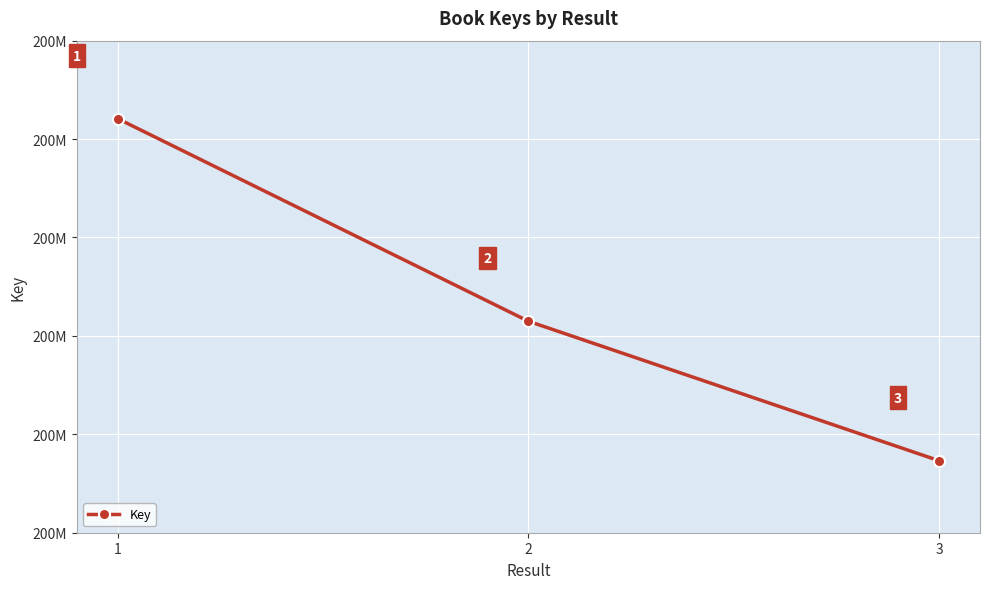

True or false: the data shows 309846438 at 3.

False